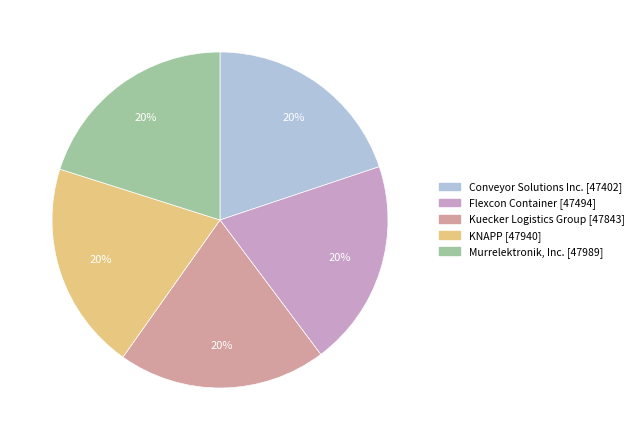

What is the ratio of the value at Murrelektronik, Inc. to the value at Conveyor Solutions Inc.?

1.0